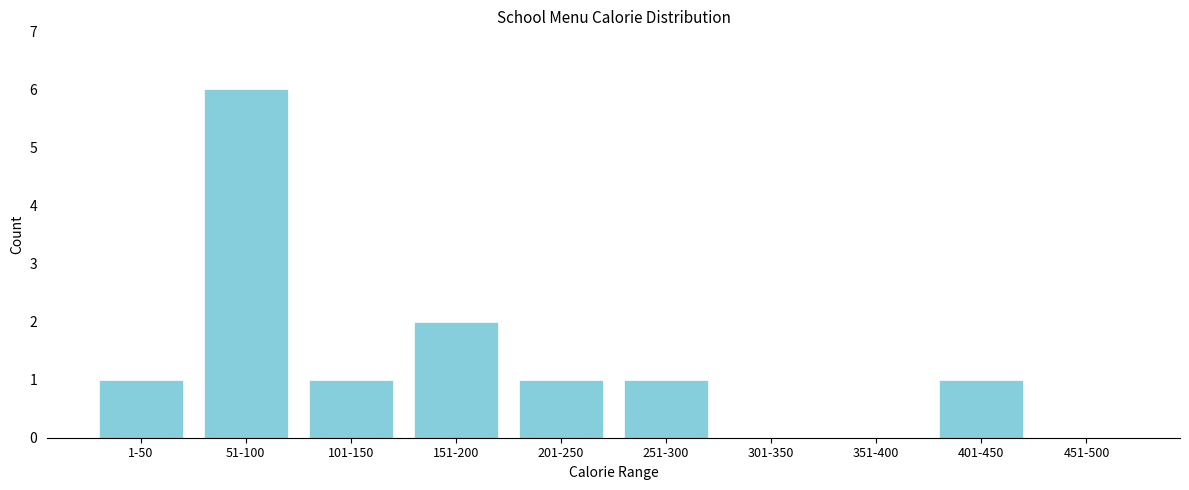

Reading right to left, what are all the values shown in this chart?

451-500=0	401-450=1	351-400=0	301-350=0	251-300=1	201-250=1	151-200=2	101-150=1	51-100=6	1-50=1